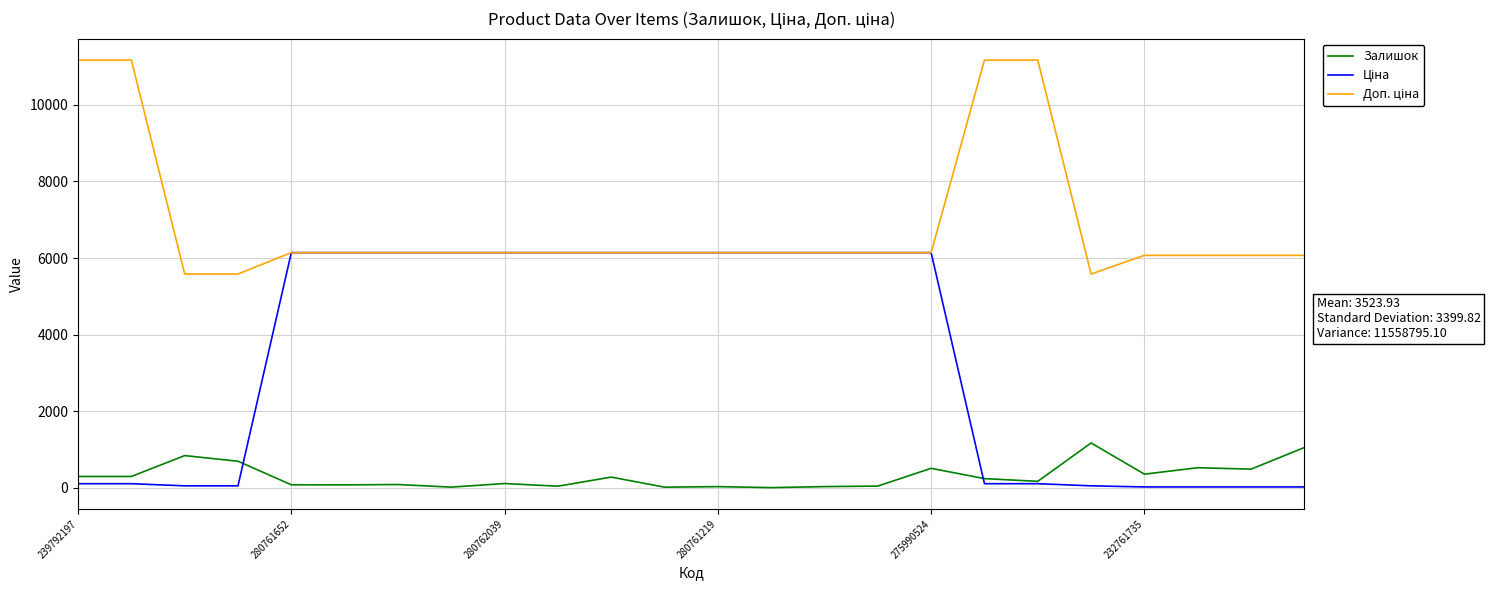

What is the maximum value shown in the chart?

11169.0